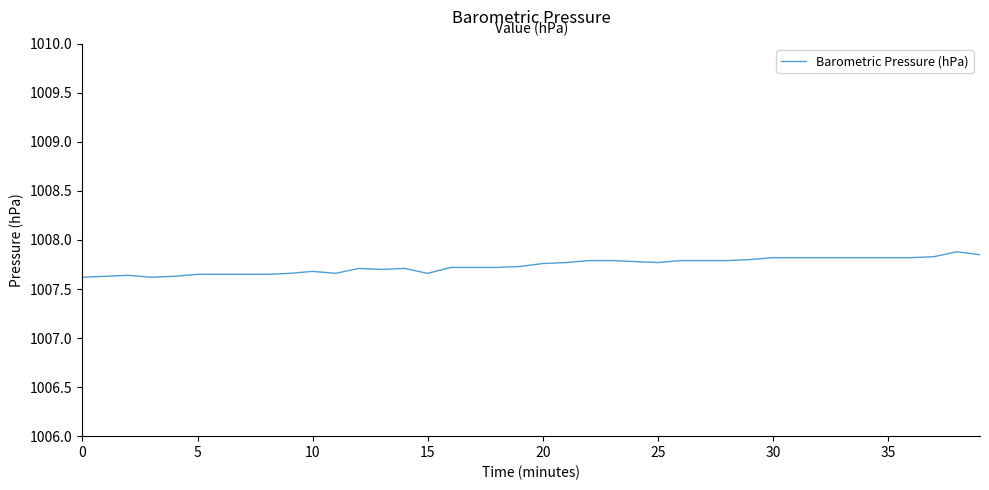

Does the chart display data point markers on the line(s)?

No